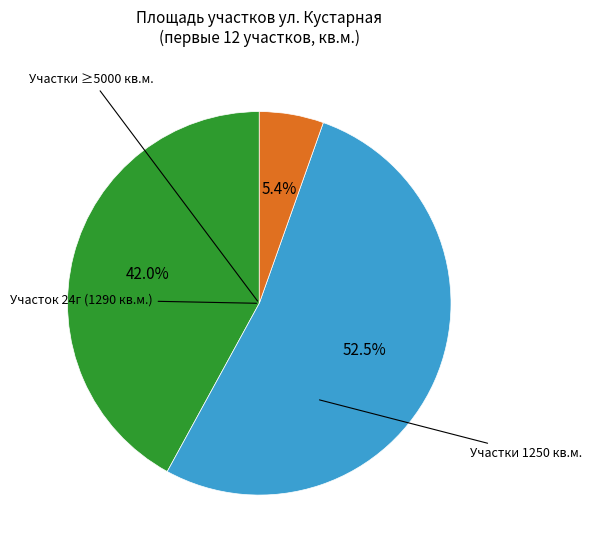

Is there a majority slice in this chart?

Yes